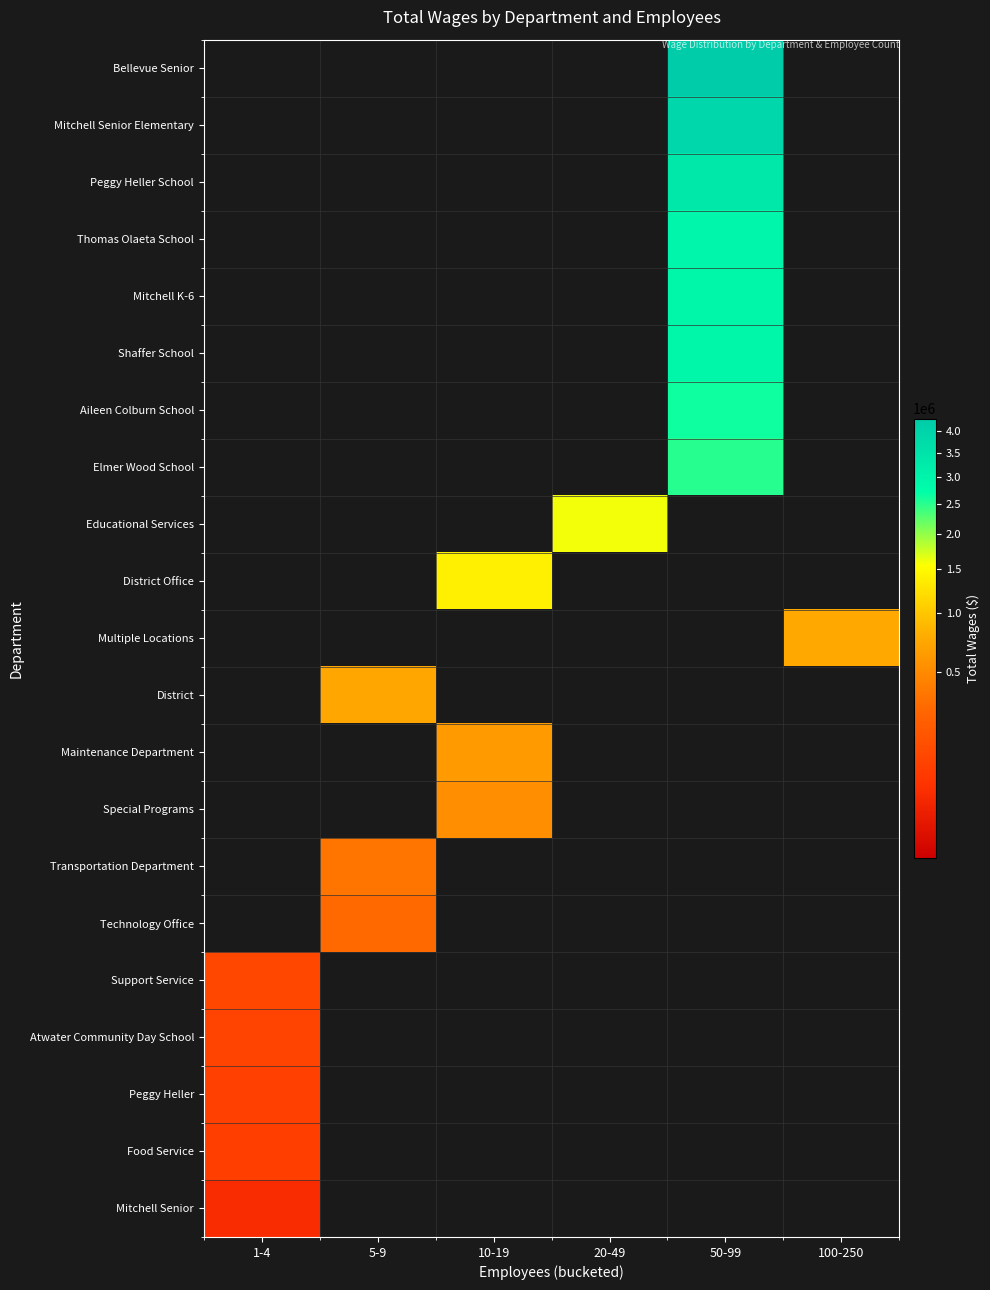

At which category does the chart reach its peak across all series?

50-99